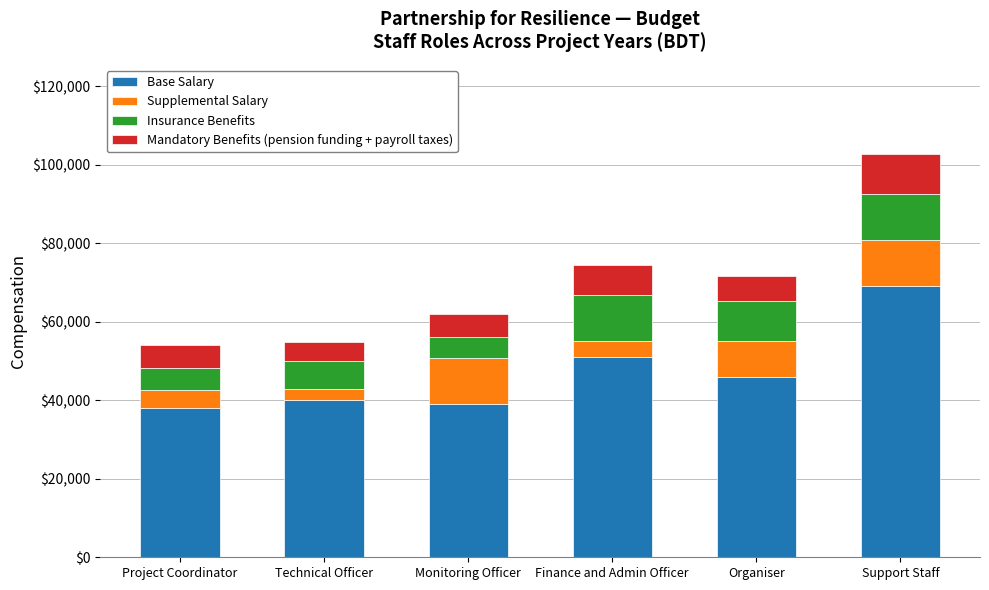

What is the highest value of the Base Salary series?

69000